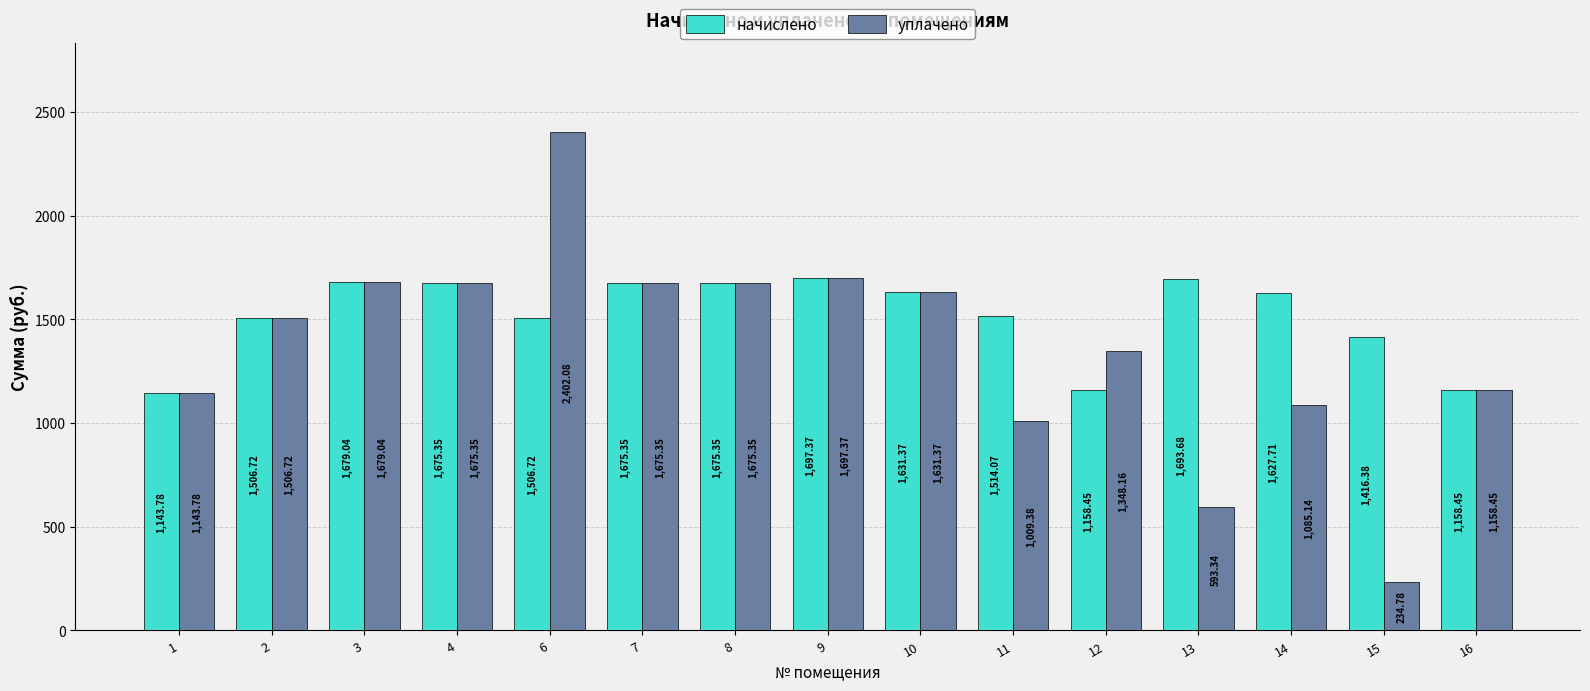

What is the minimum value for начислено?

1143.8